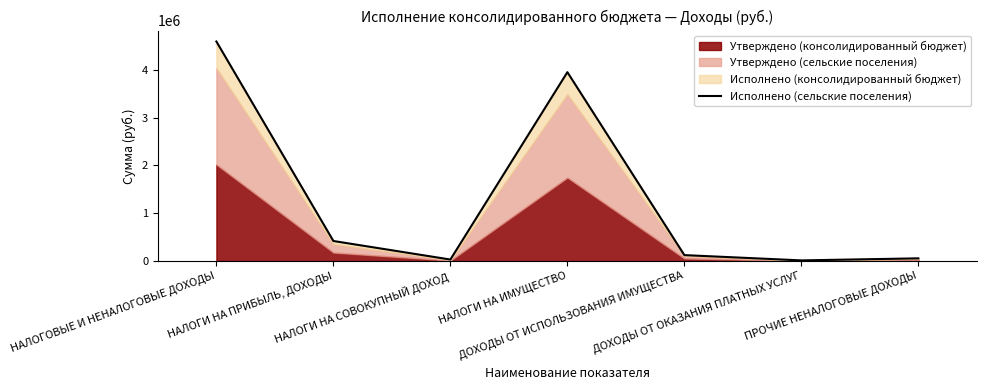

How many lines are shown in the chart?

1